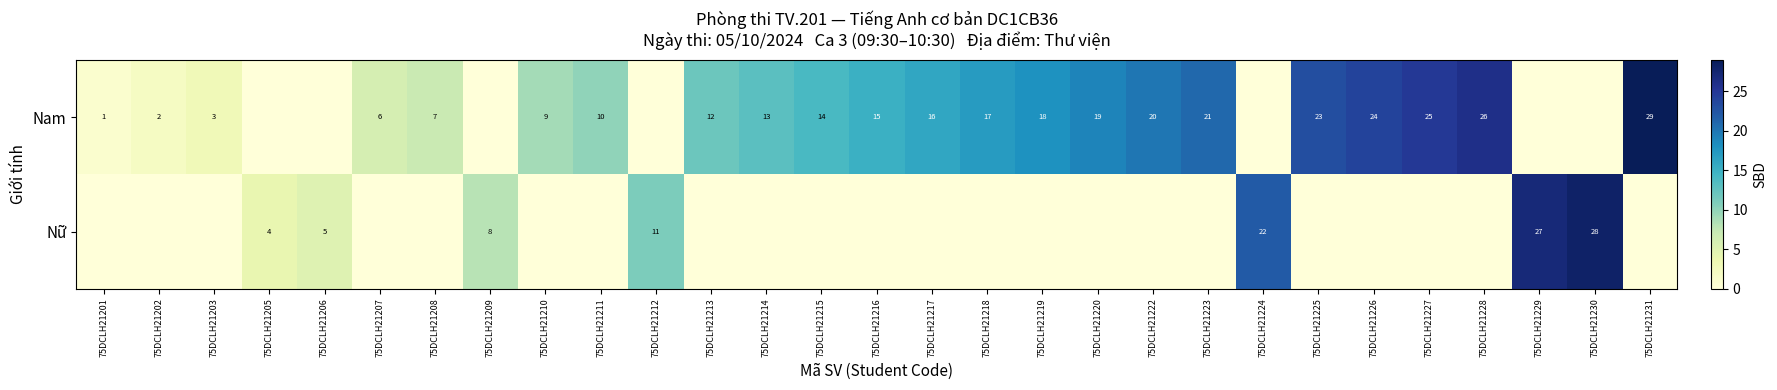

How many categories are shown in the chart?

29